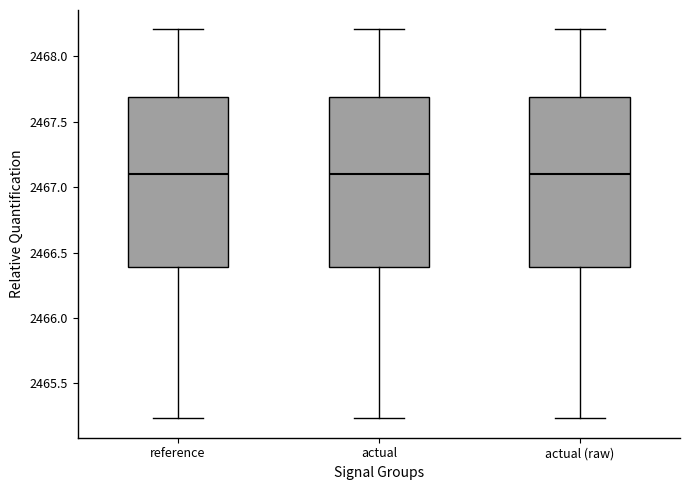

Where is the lower edge of the box for reference on the y-axis? The values are not printed on the chart, so give them approximately, as read against the axis.

2466.40